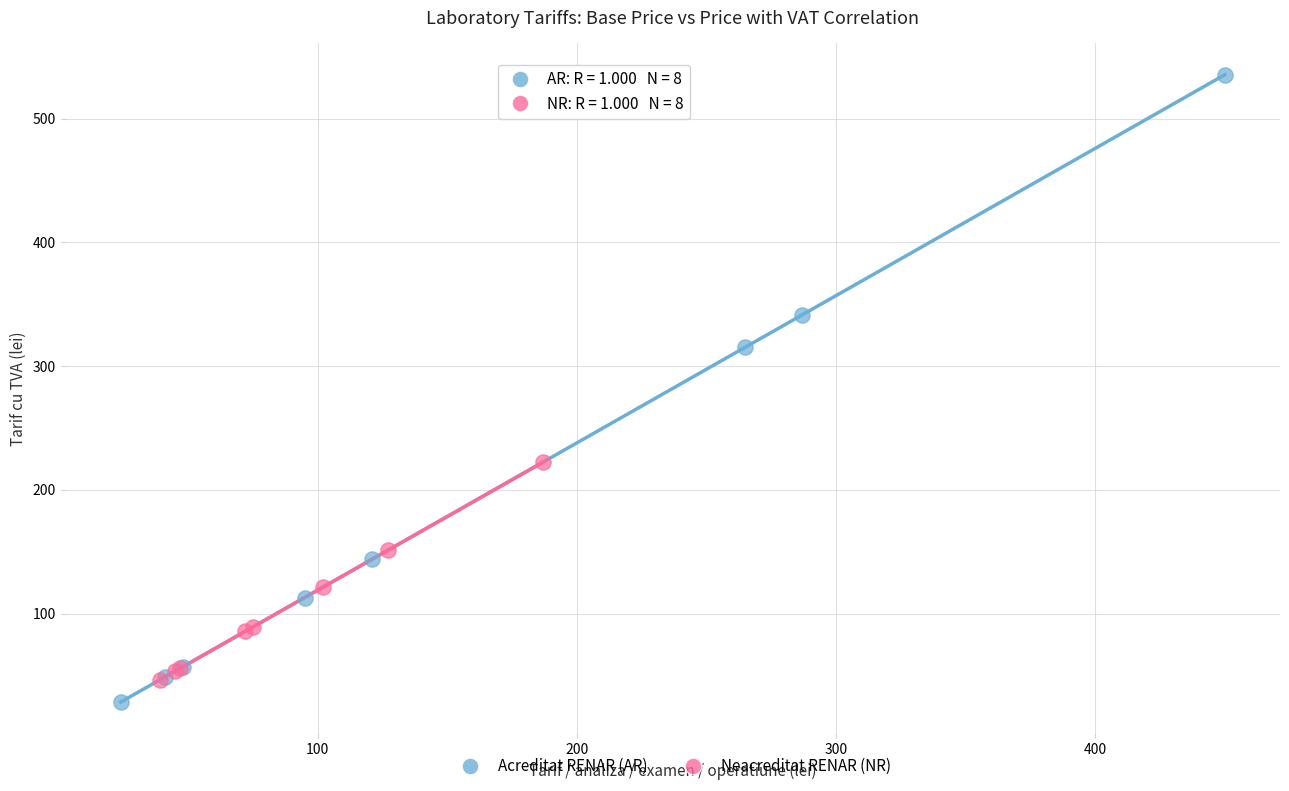

Which series has the largest Y range (max minus min)?

Acreditat RENAR (AR)